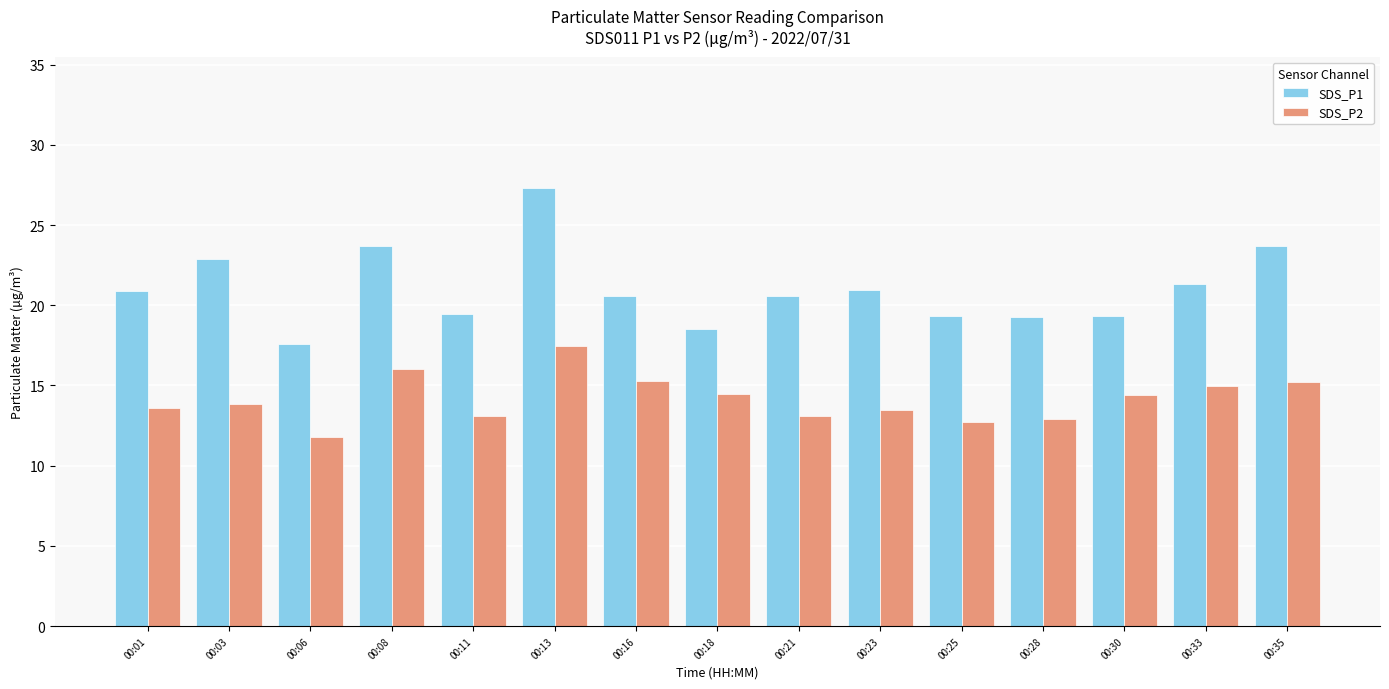

How many groups of bars are there?

15